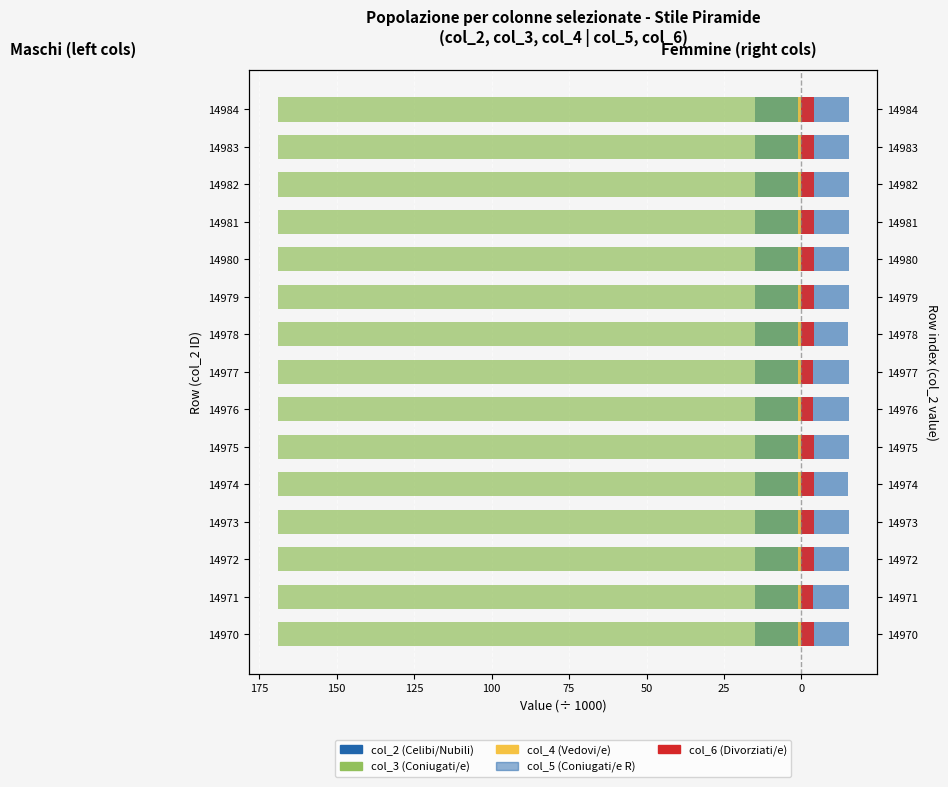

True or false: col_2 (Celibi/Nubili) has a value of -6.3 at 14972.

False